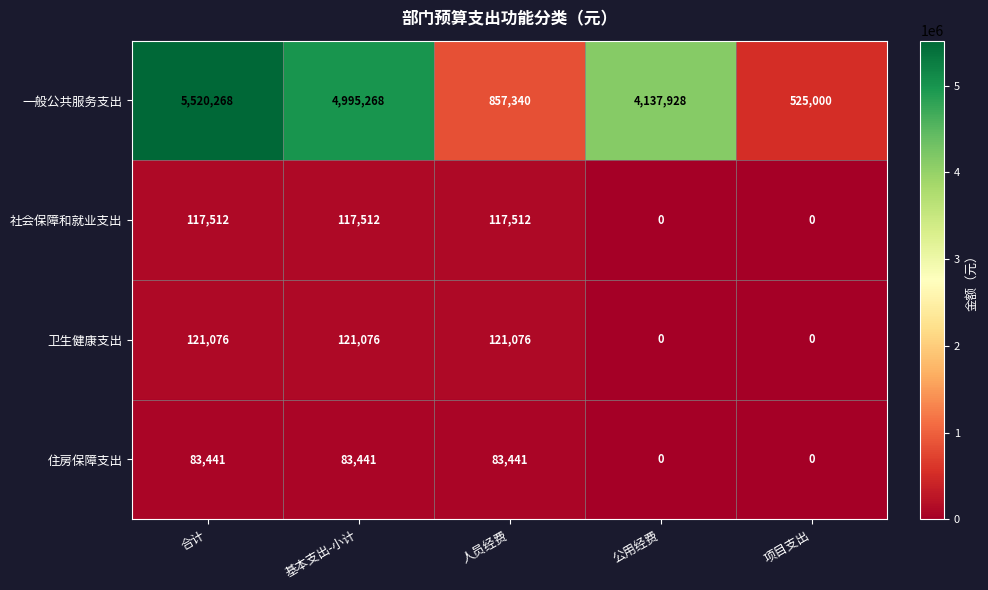

What is the approximate value of 社会保障和就业支出 at 基本支出-小计, to the nearest 100?

117500